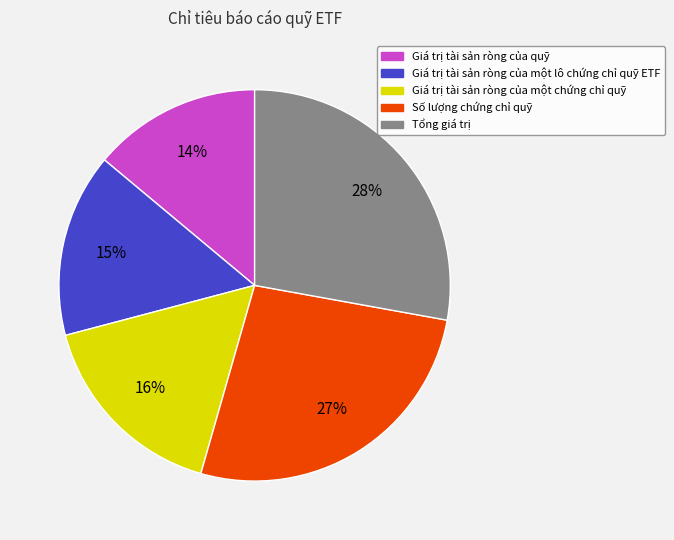

Do Giá trị tài sản ròng của một chứng chỉ quỹ and Giá trị tài sản ròng của quỹ together represent more than half of the pie?

No